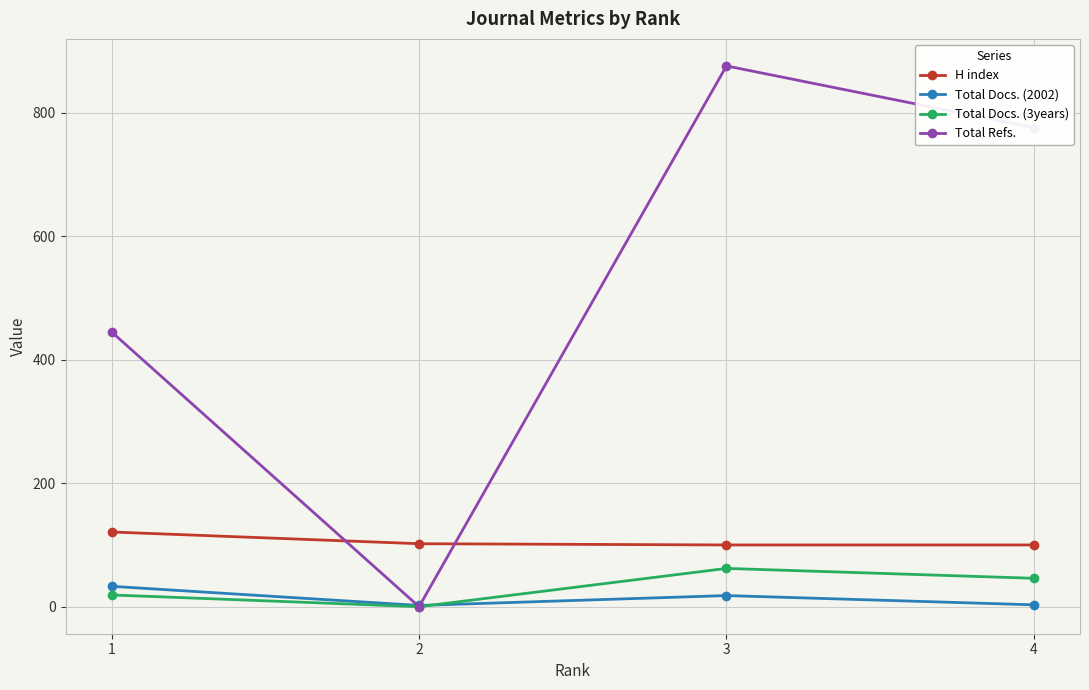

How many interior local peaks does the Total Refs. series have?

1